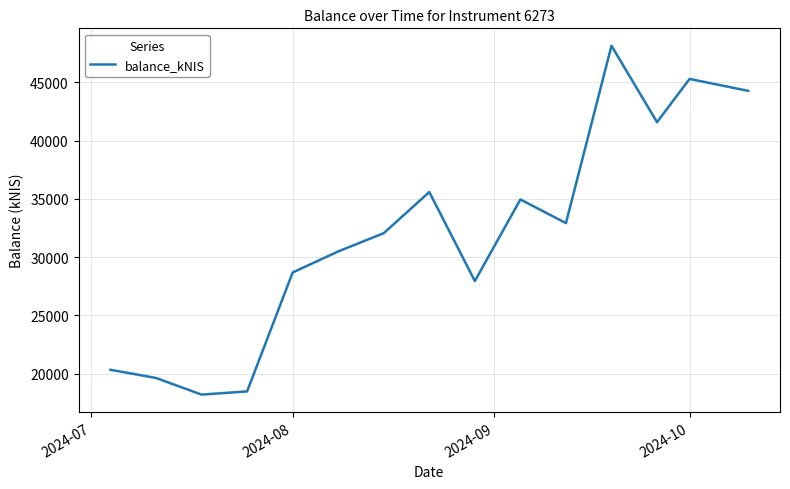

What is the difference between the maximum and minimum values?

29920.5